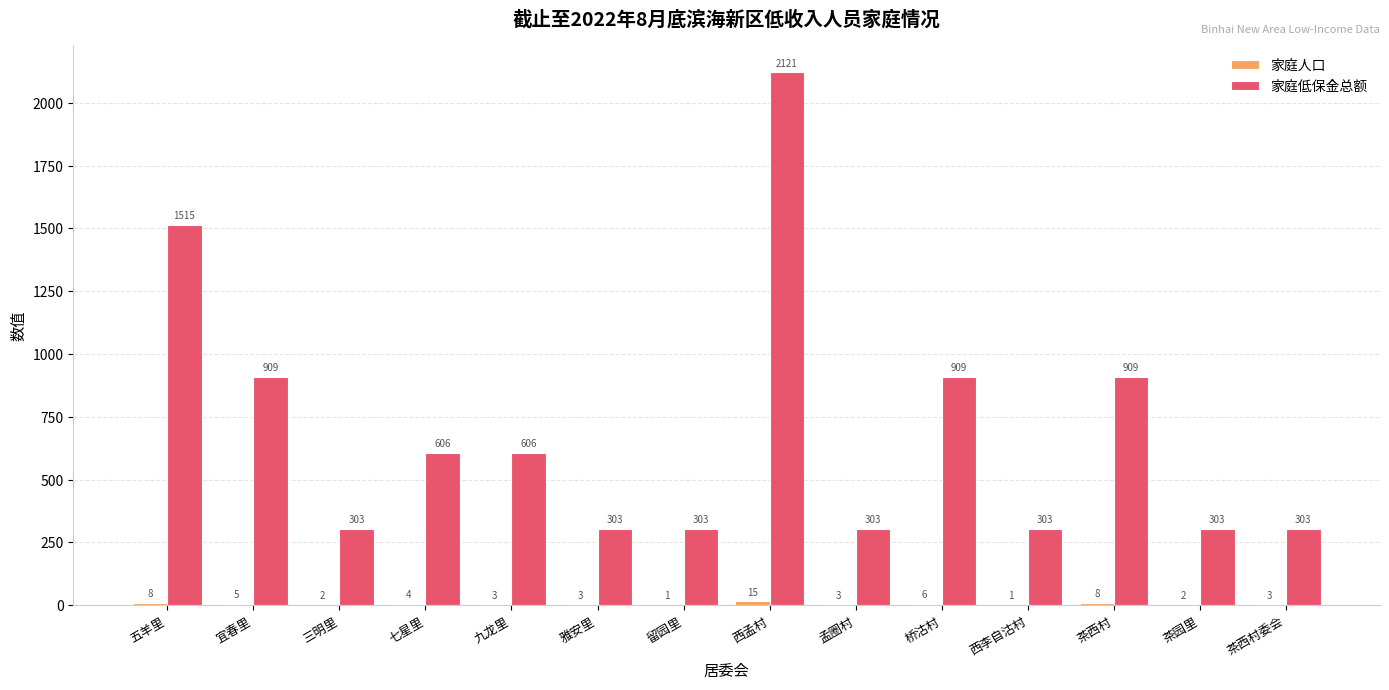

Read the 家庭低保金总额 value at 孟圈村.

303